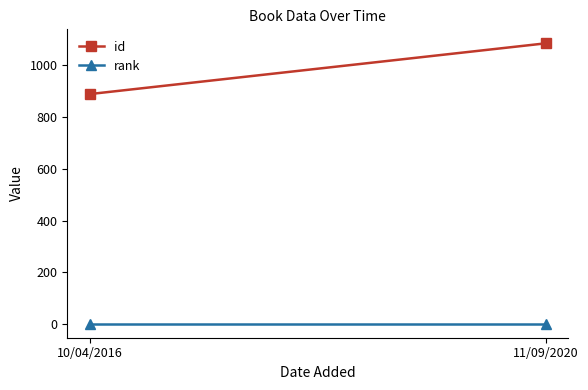

Which category has the lowest value in the id series?

10/04/2016